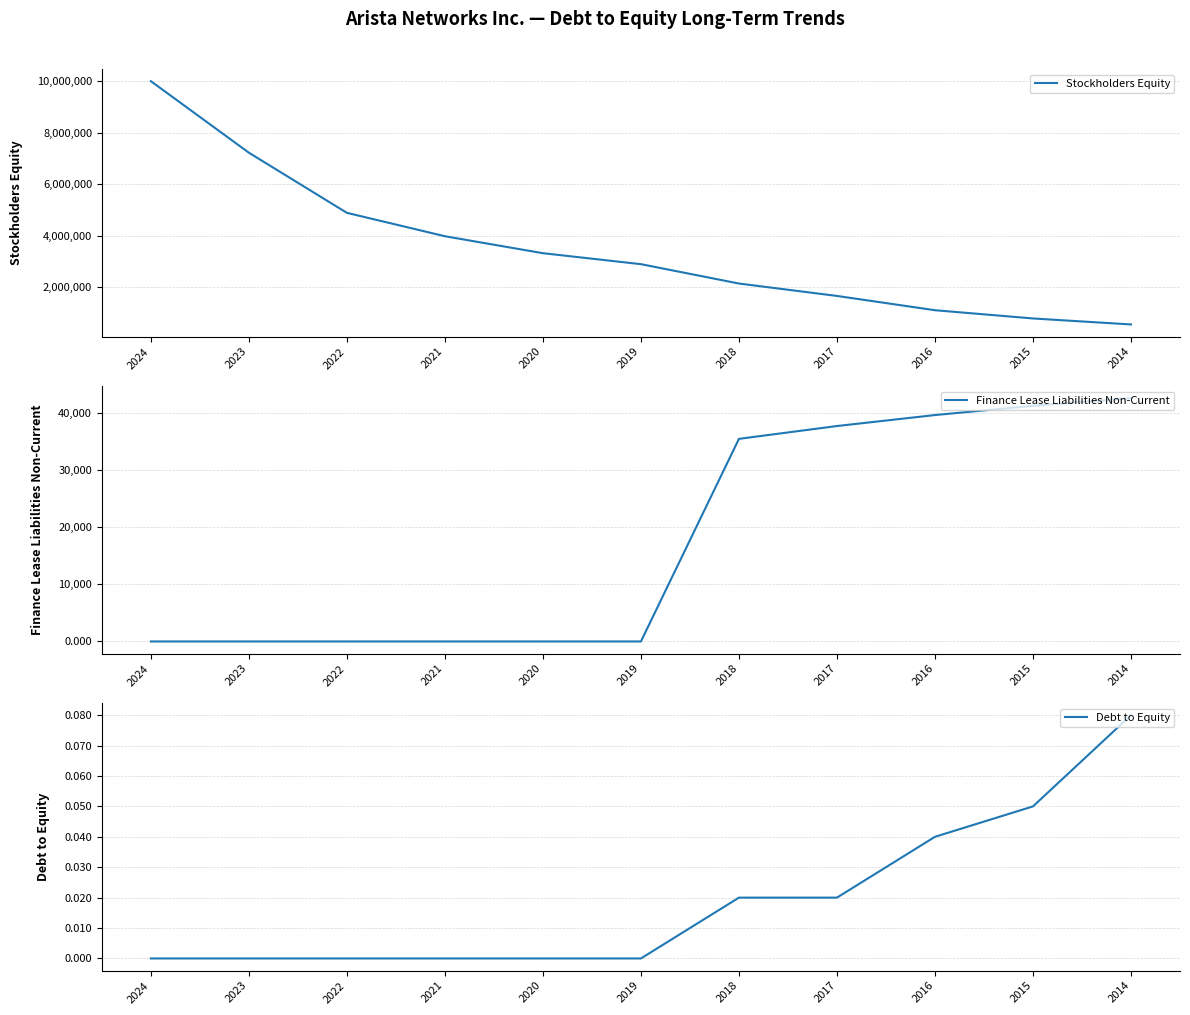

The Finance Lease Liabilities Non-Current series shows 0.0 at 2020. True or false?

True